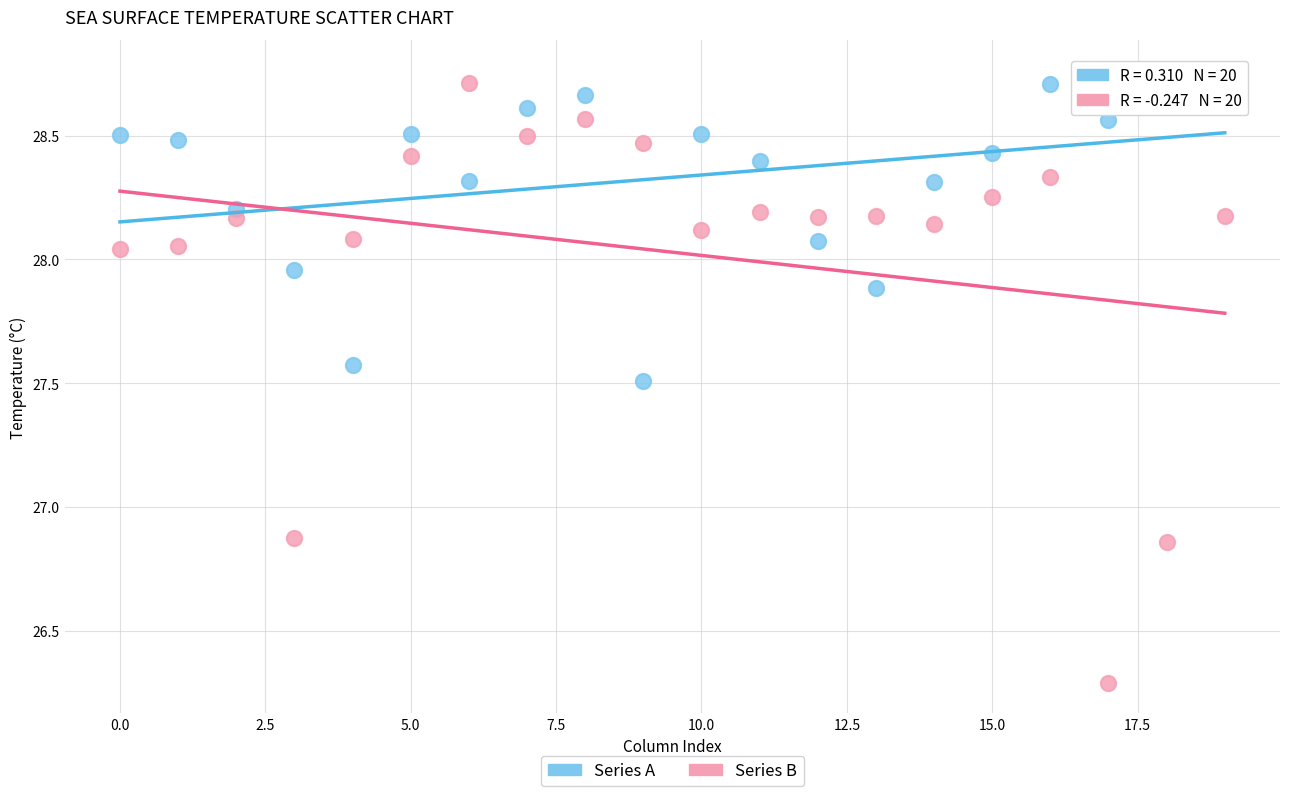

Which series reaches the minimum Y coordinate?

Series B